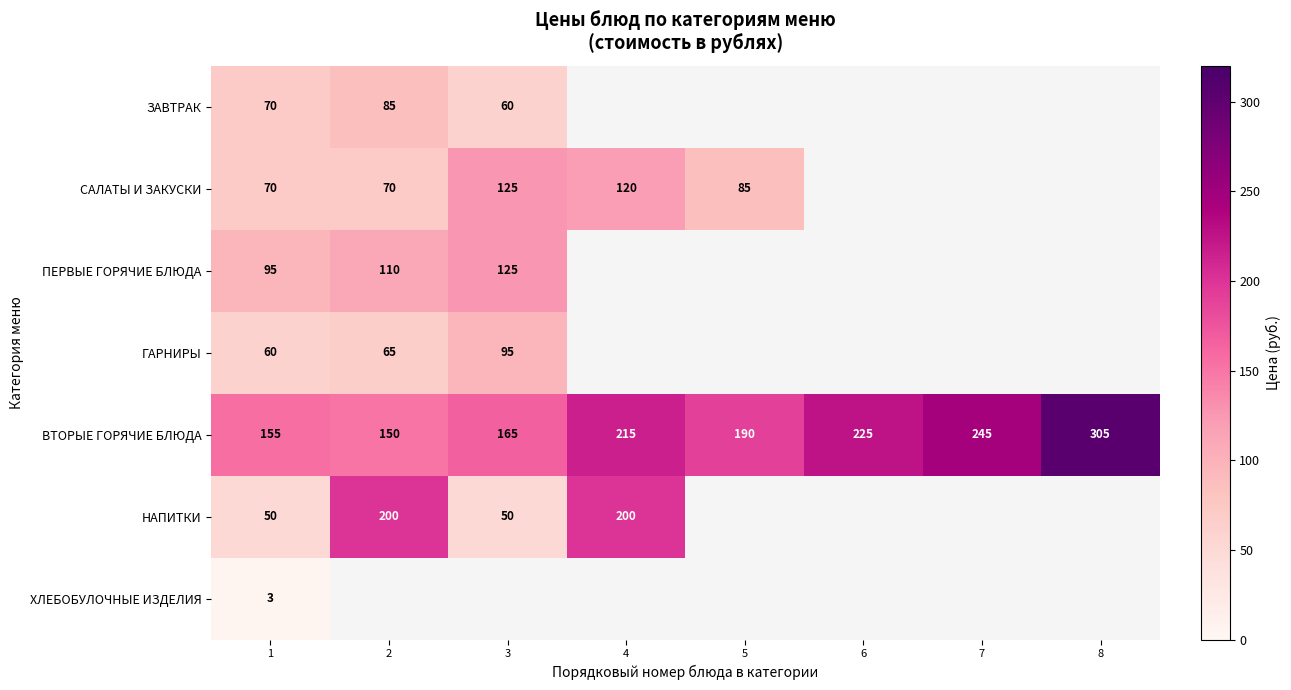

What is the maximum value shown in the chart?

305.0